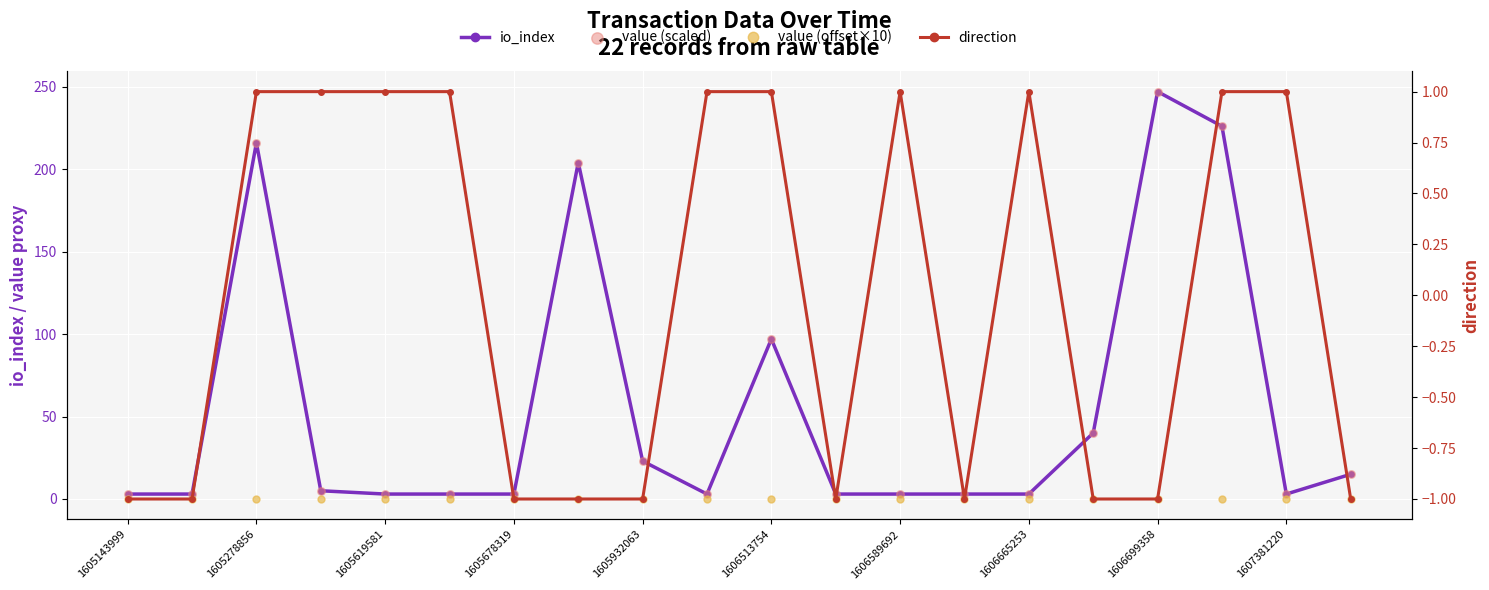

At how many categories does at least one series exceed 80?

5